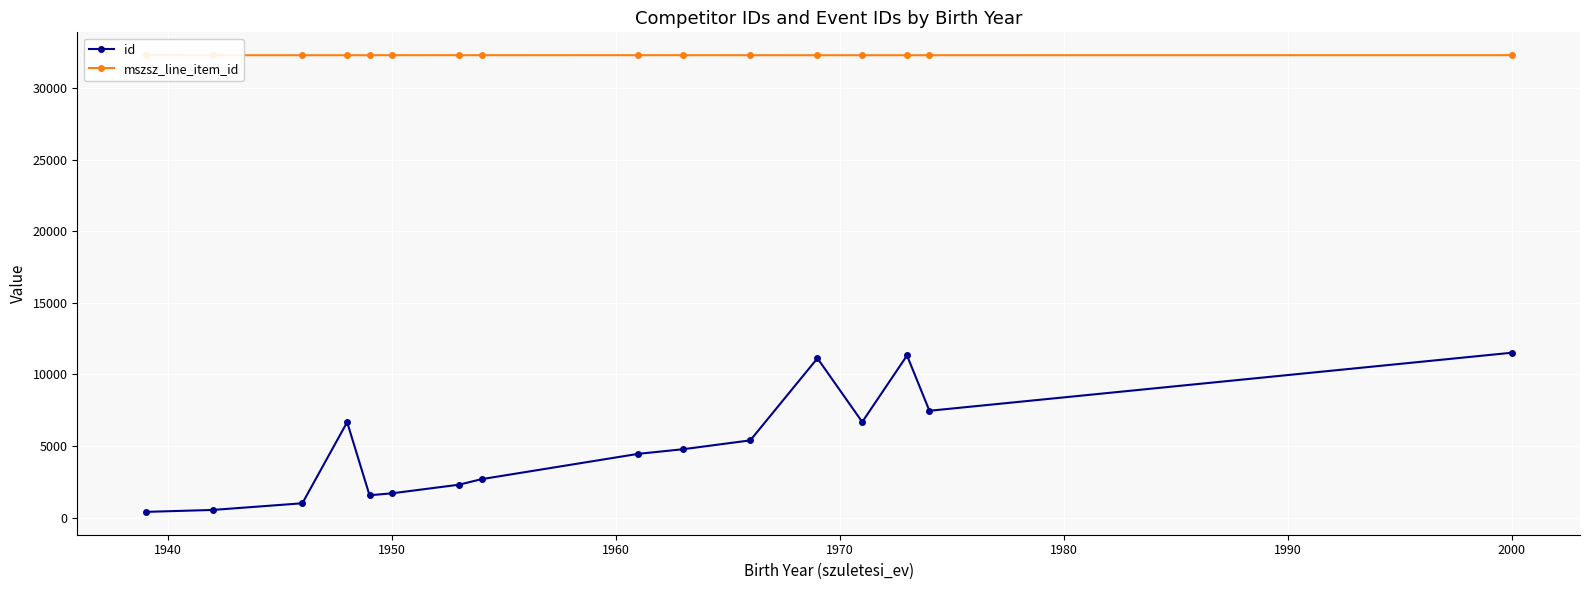

True or false: id has a value of 11519.0 at 2000.

True